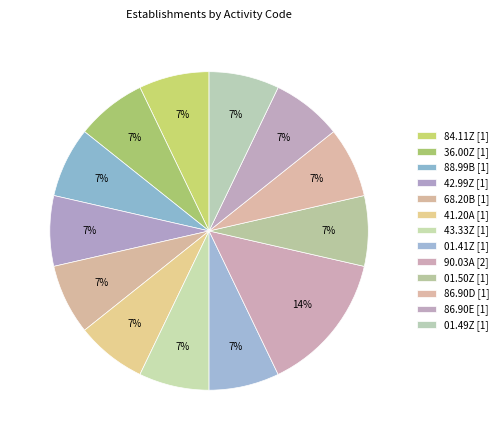

To the nearest percent, what is the difference between the largest and smallest slice percentages?

7%